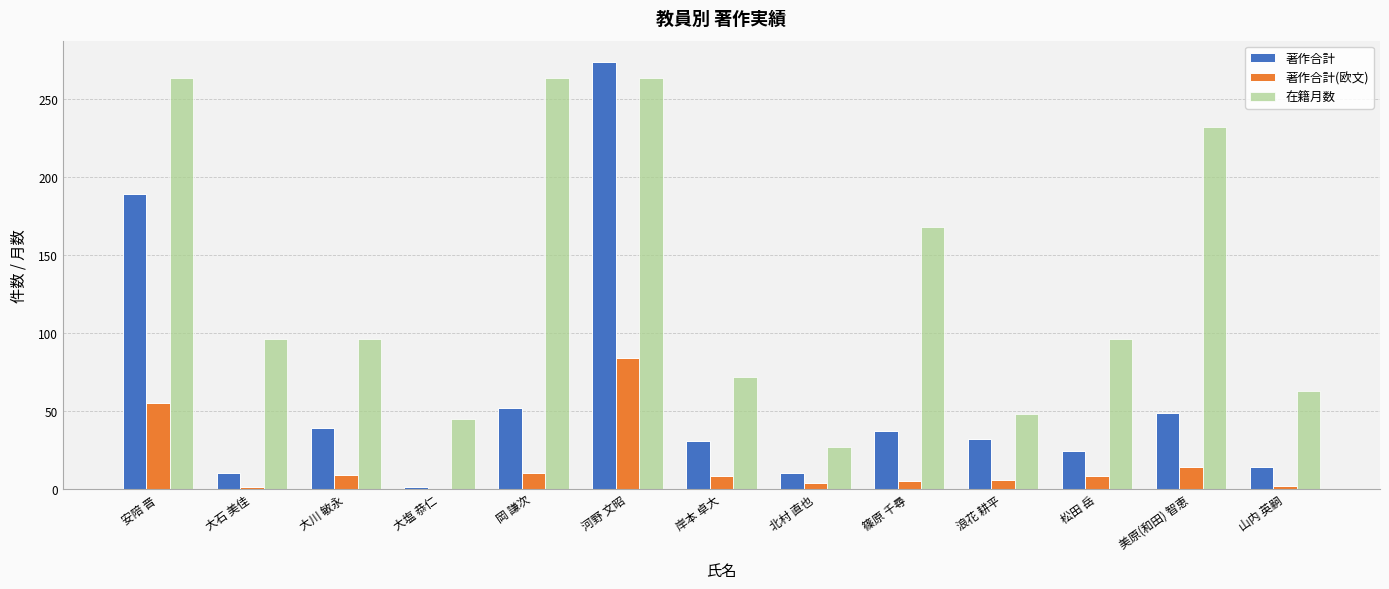

At which label is 在籍月数 closest to 145?

篠原 千尋